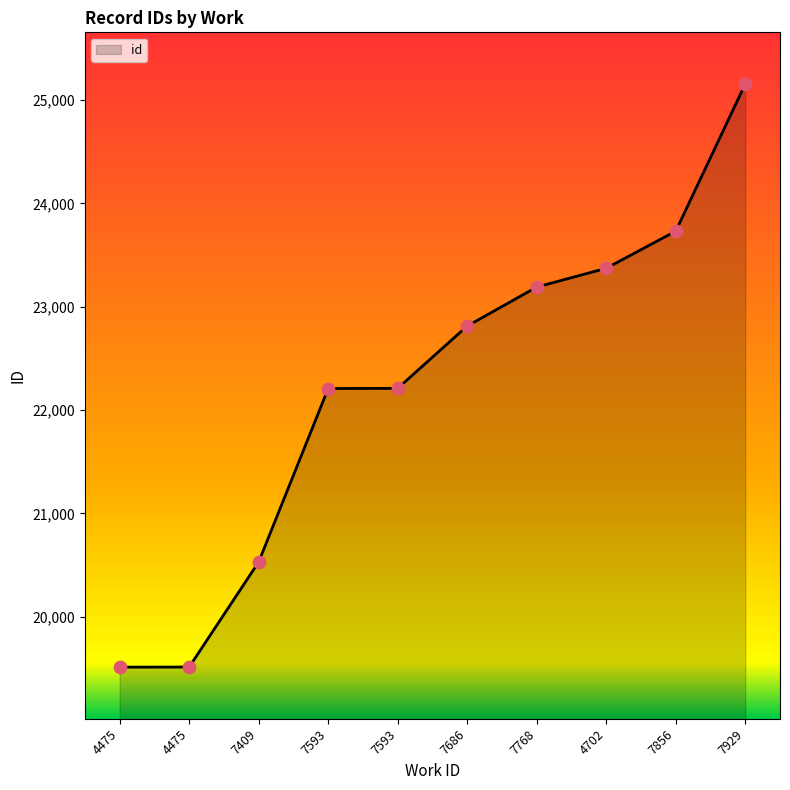

What is the ratio of the value at 7593 to the value at 7929?

0.9